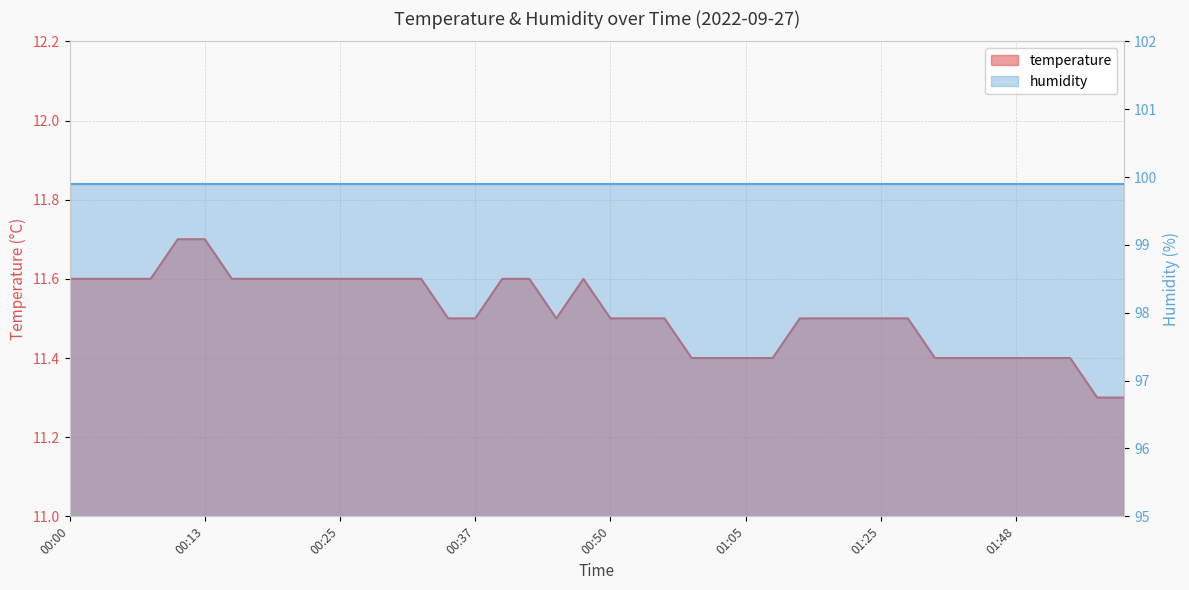

How many values are between 11 and 12?

40